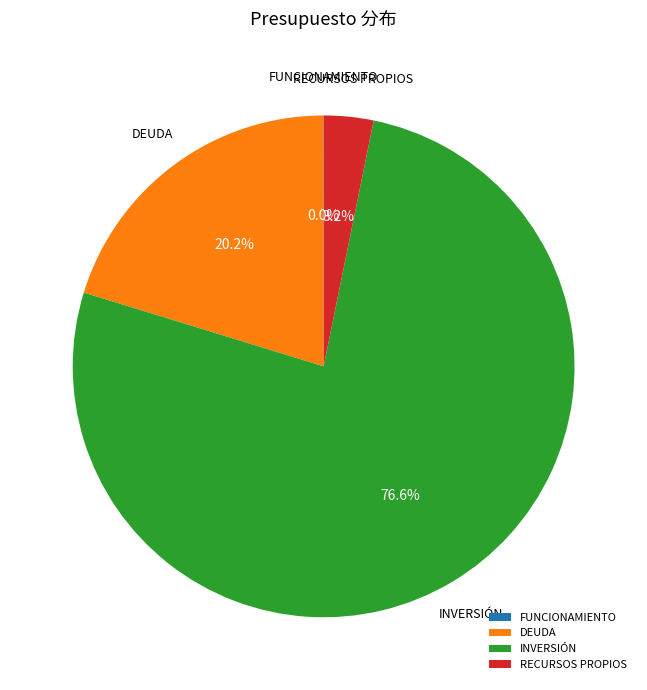

True or false: DEUDA accounts for 11% of the total.

False